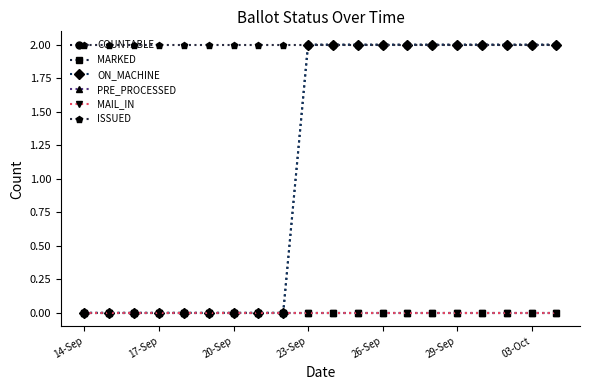

How many lines are shown in the chart?

6